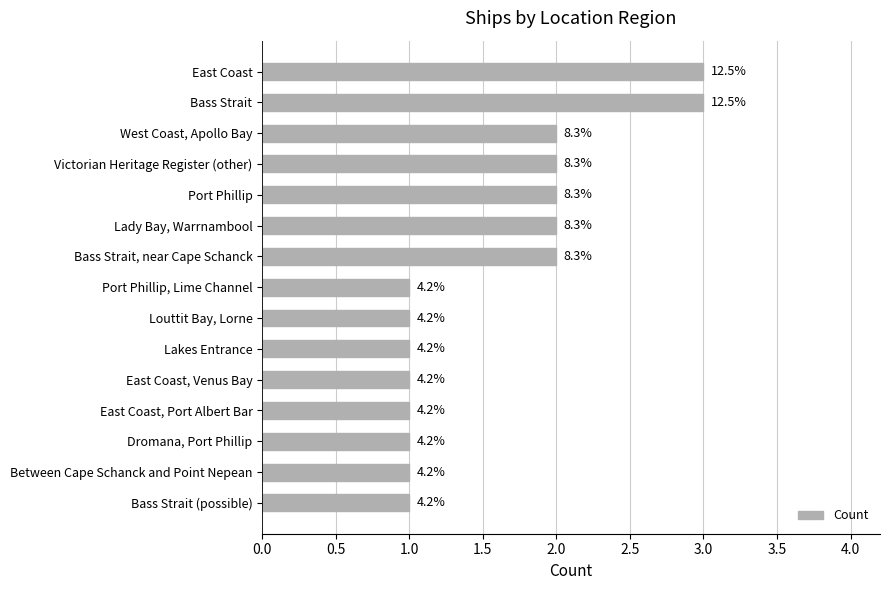

Are the bars horizontal?

Yes